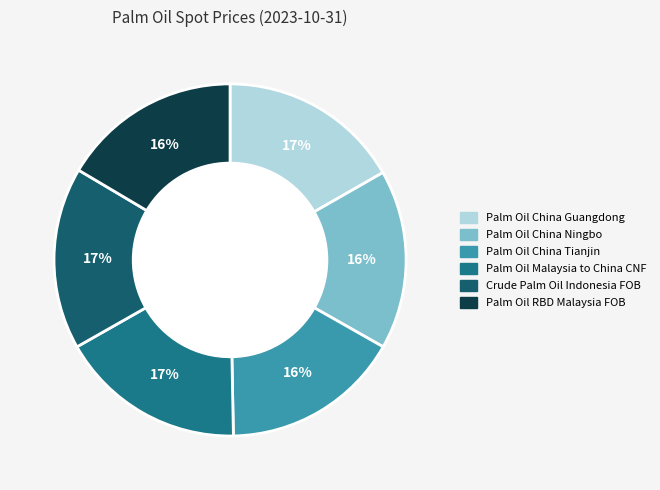

True or false: Palm Oil China Guangdong accounts for 17% of the total.

True